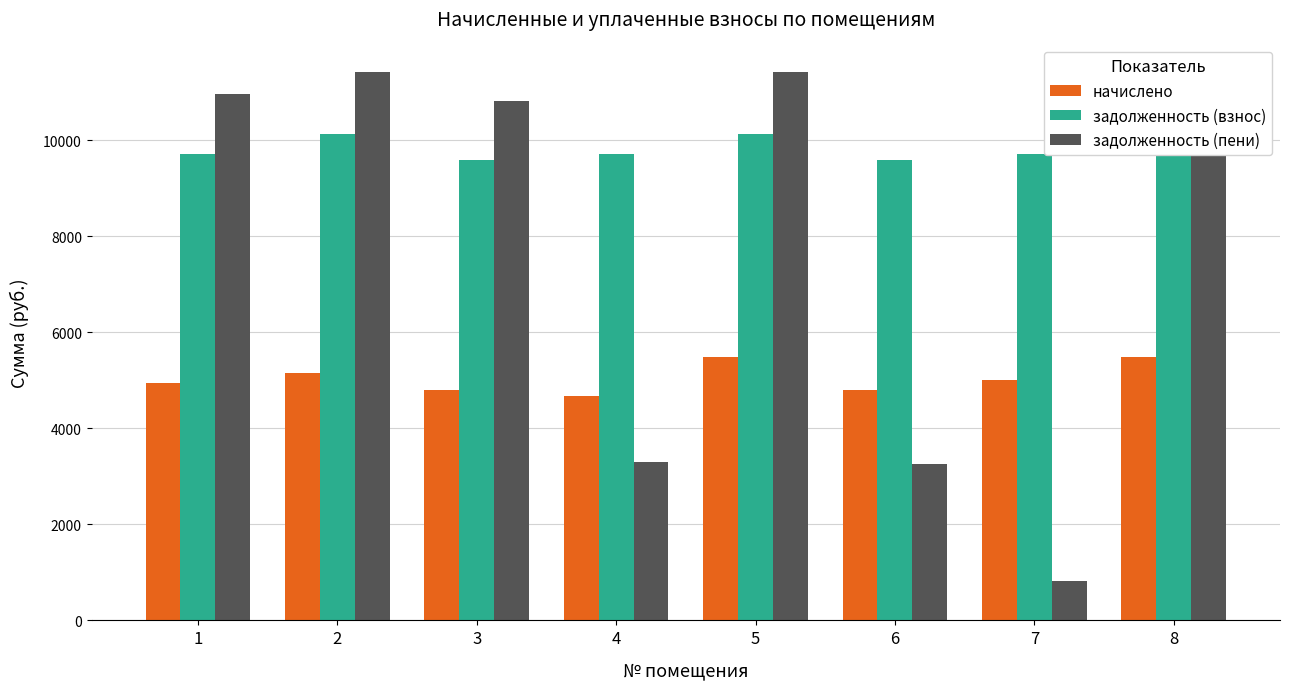

Between 3 and 8, which series saw the biggest shift?

начислено